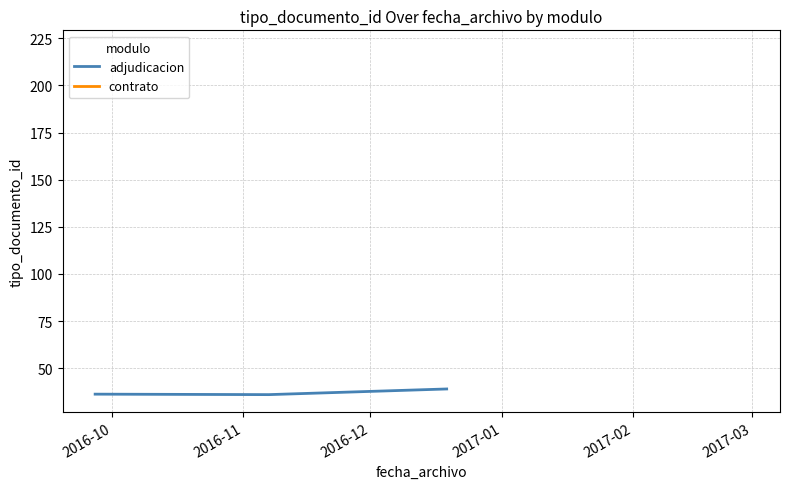

What is the highest value of the adjudicacion series?

39.0